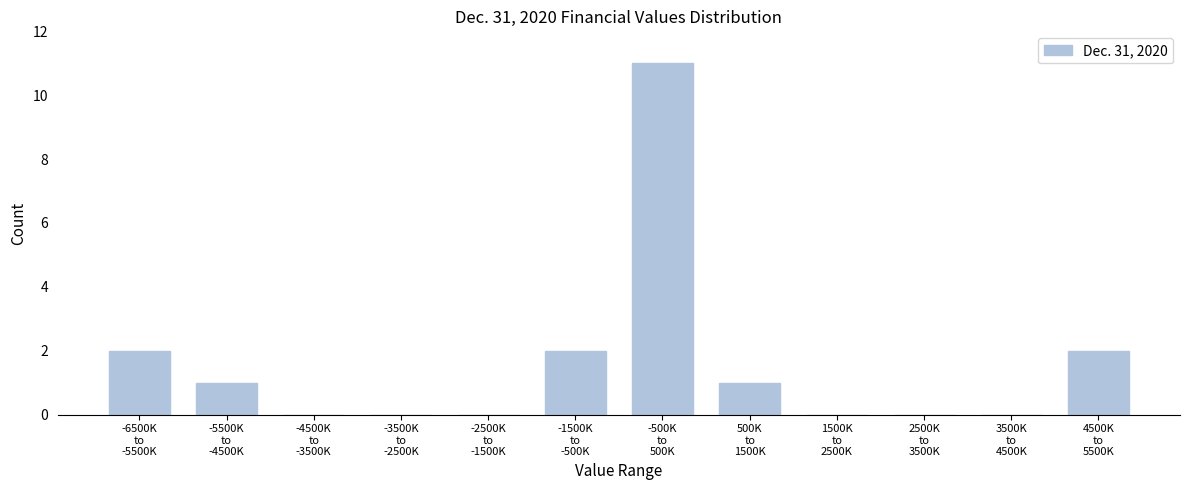

What is the sum of all values?

19